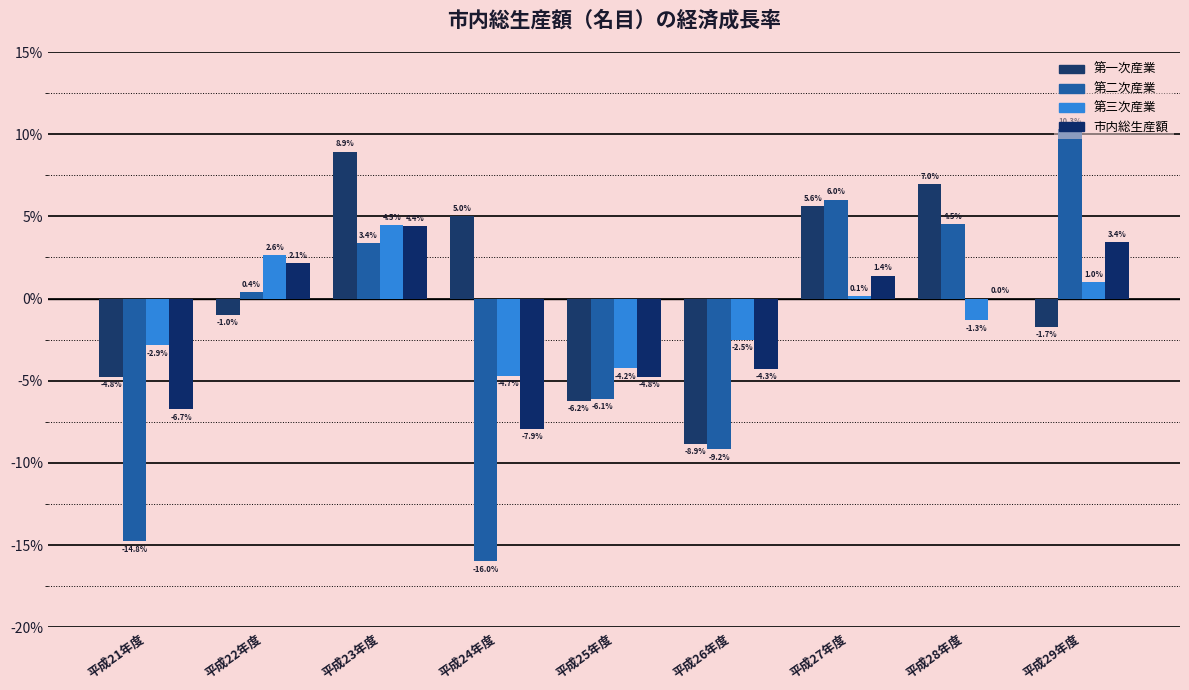

List the series in order of their peak value, lowest first.

市内総生産額, 第三次産業, 第一次産業, 第二次産業